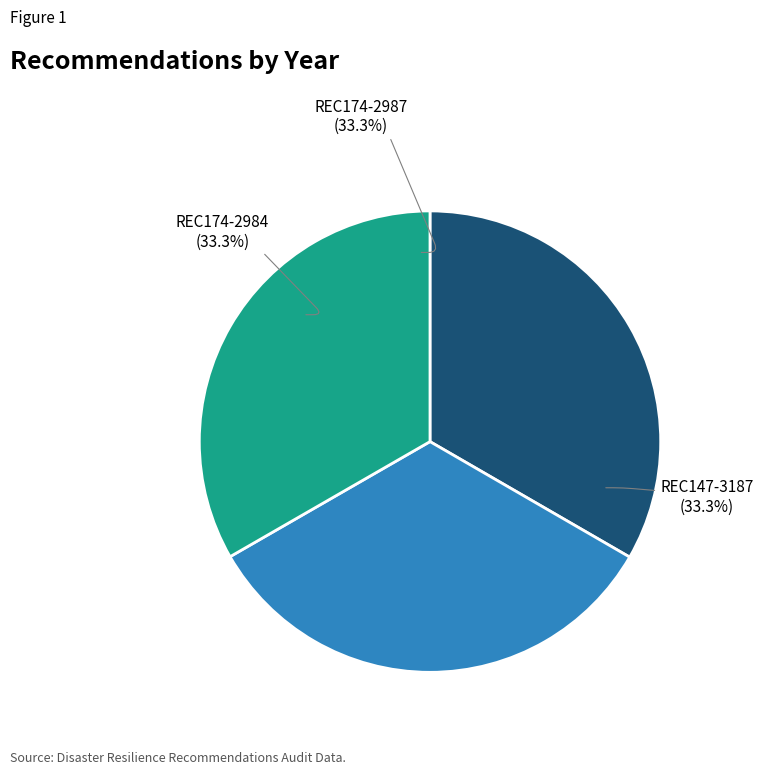

Is there any slice that represents more than half of the pie?

No